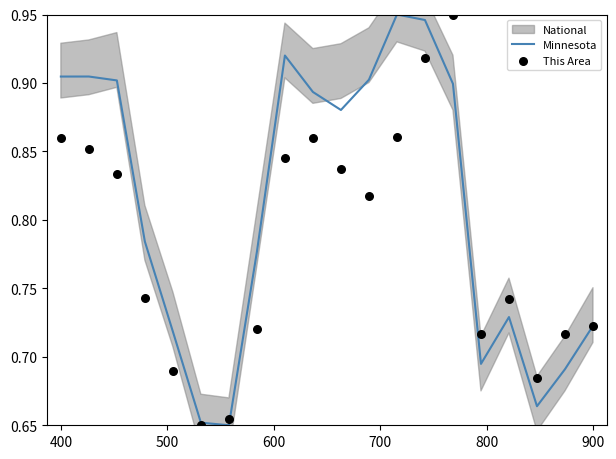

Which series contains the lowest Y value?

Minnesota